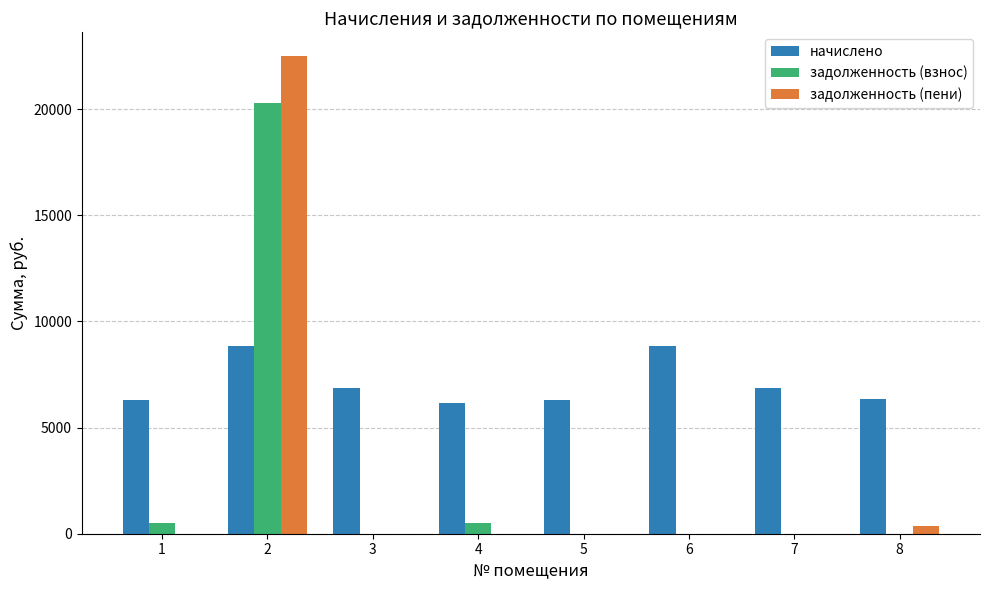

The value of задолженность (пени) at 6 is -8017.8. True or false?

False